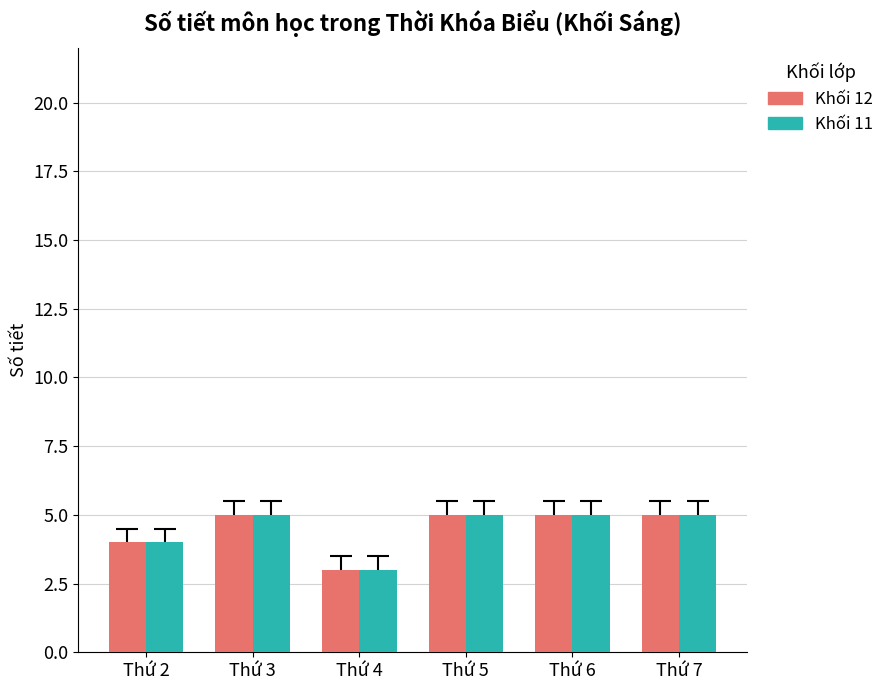

Which category has the lowest value across all series?

Thứ 4